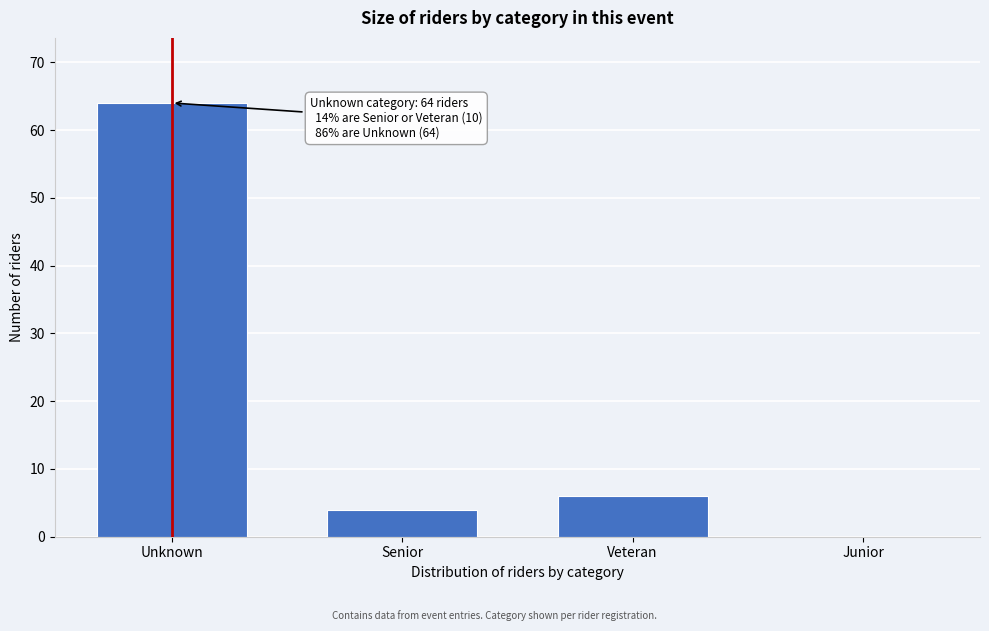

Reading left to right, list all the values displayed in this chart.

Unknown=64	Senior=4	Veteran=6	Junior=0